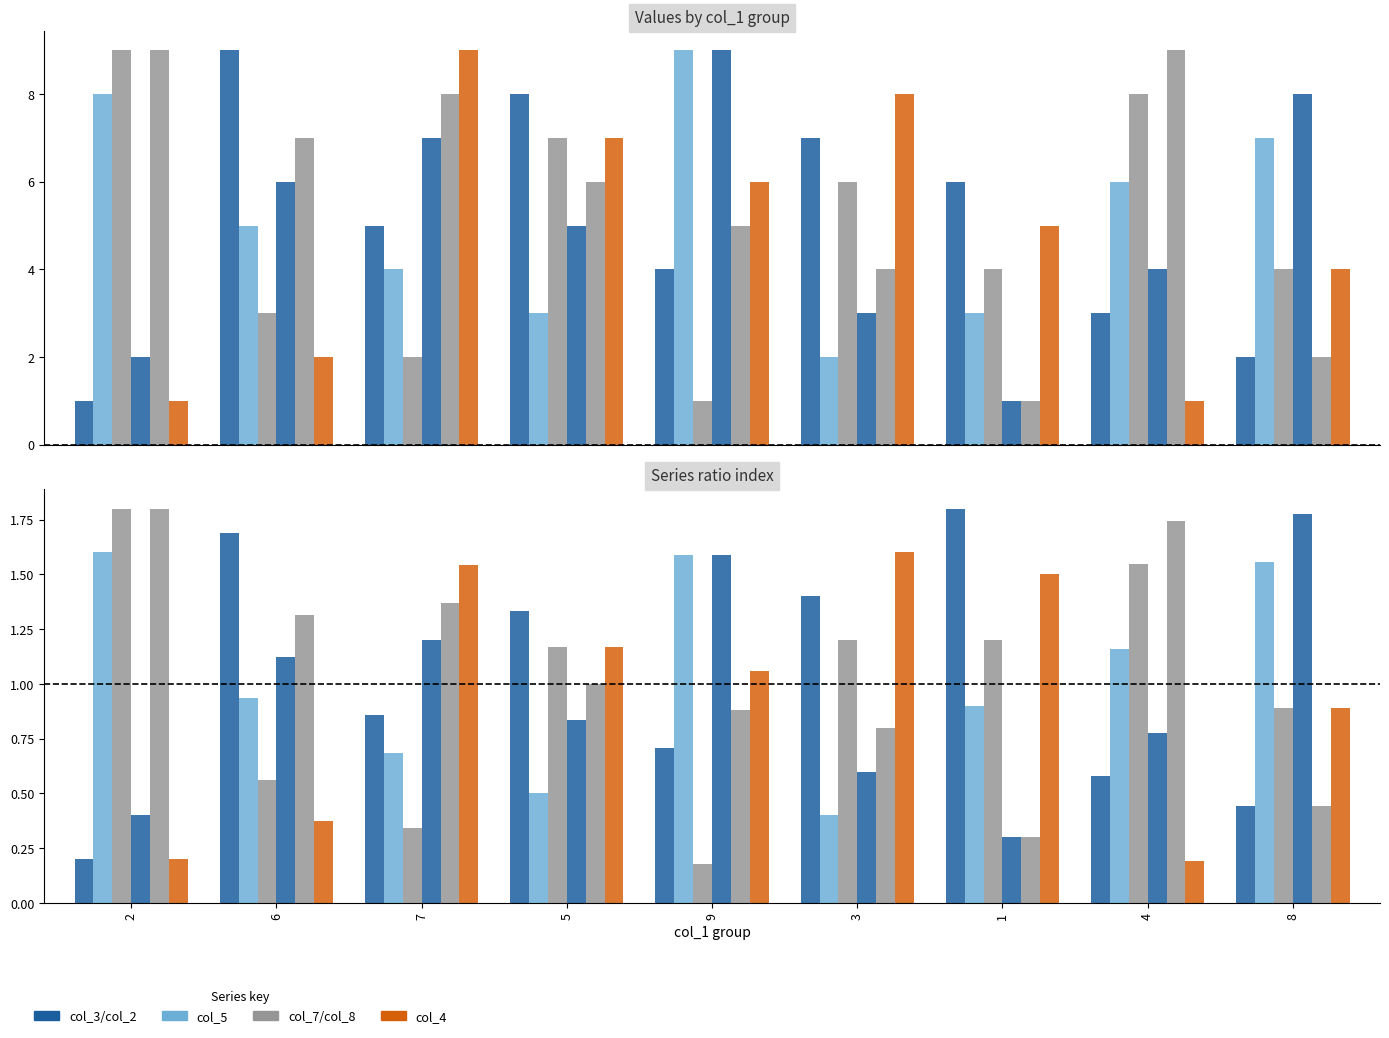

Reading left to right, transcribe all the data shown in this chart.

col_3: 0.2	1.7	0.9	1.3	0.7	1.4	1.8	0.6	0.4
col_5: 1.6	0.9	0.7	0.5	1.6	0.4	0.9	1.2	1.6
col_7: 1.8	0.6	0.3	1.2	0.2	1.2	1.2	1.5	0.9
col_2: 0.4	1.1	1.2	0.8	1.6	0.6	0.3	0.8	1.8
col_8: 1.8	1.3	1.4	1.0	0.9	0.8	0.3	1.7	0.4
col_4: 0.2	0.4	1.5	1.2	1.1	1.6	1.5	0.2	0.9